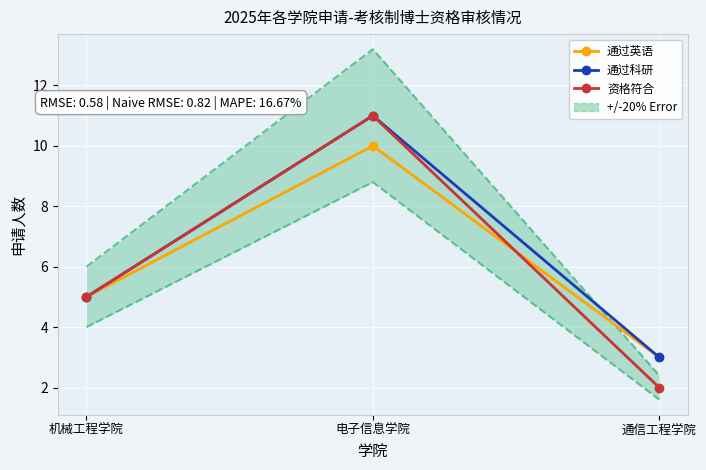

Which series has the largest range (max minus min)?

资格符合